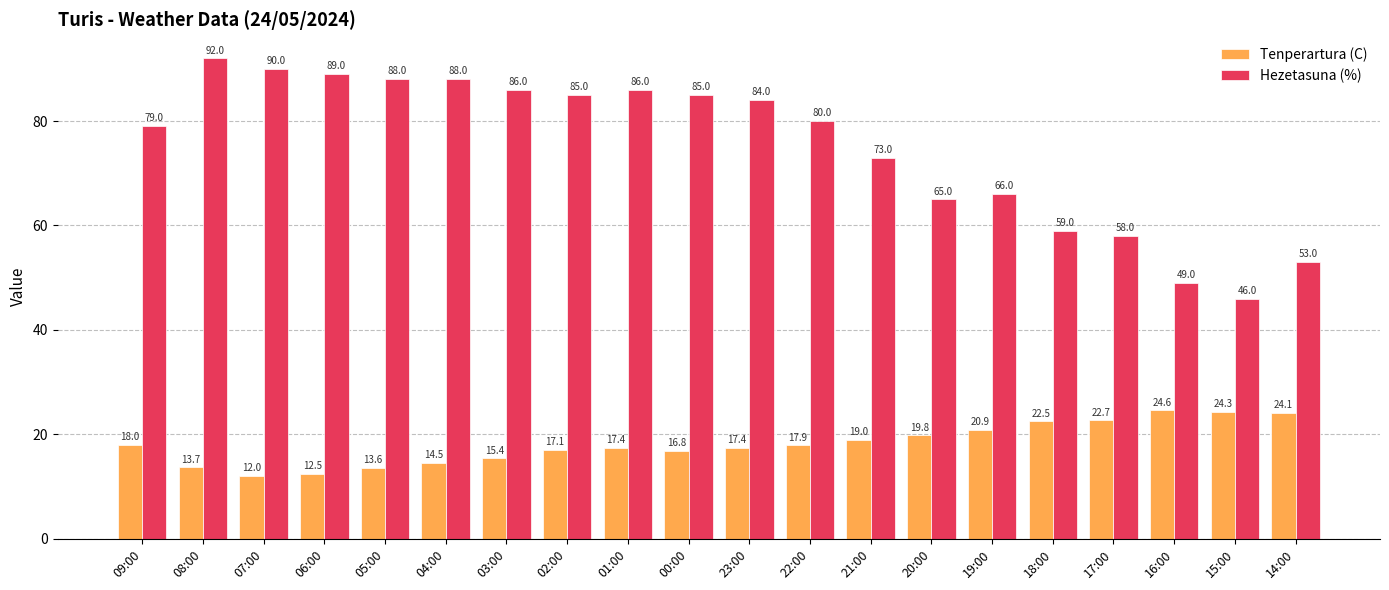

List the series in order of their overall mean, lowest first.

Tenperartura (C), Hezetasuna (%)